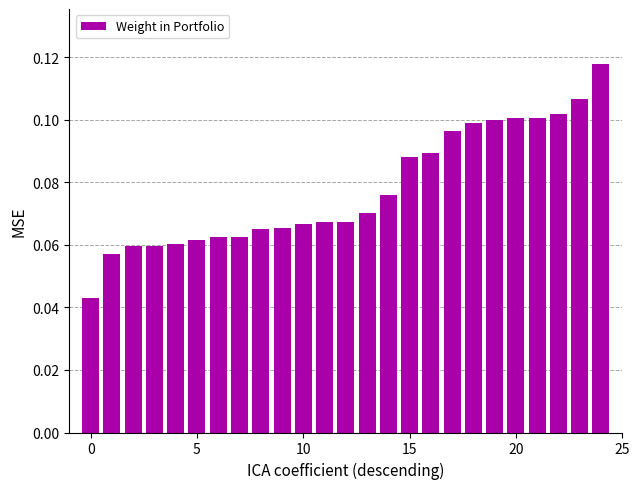

Does the chart contain any negative values?

No